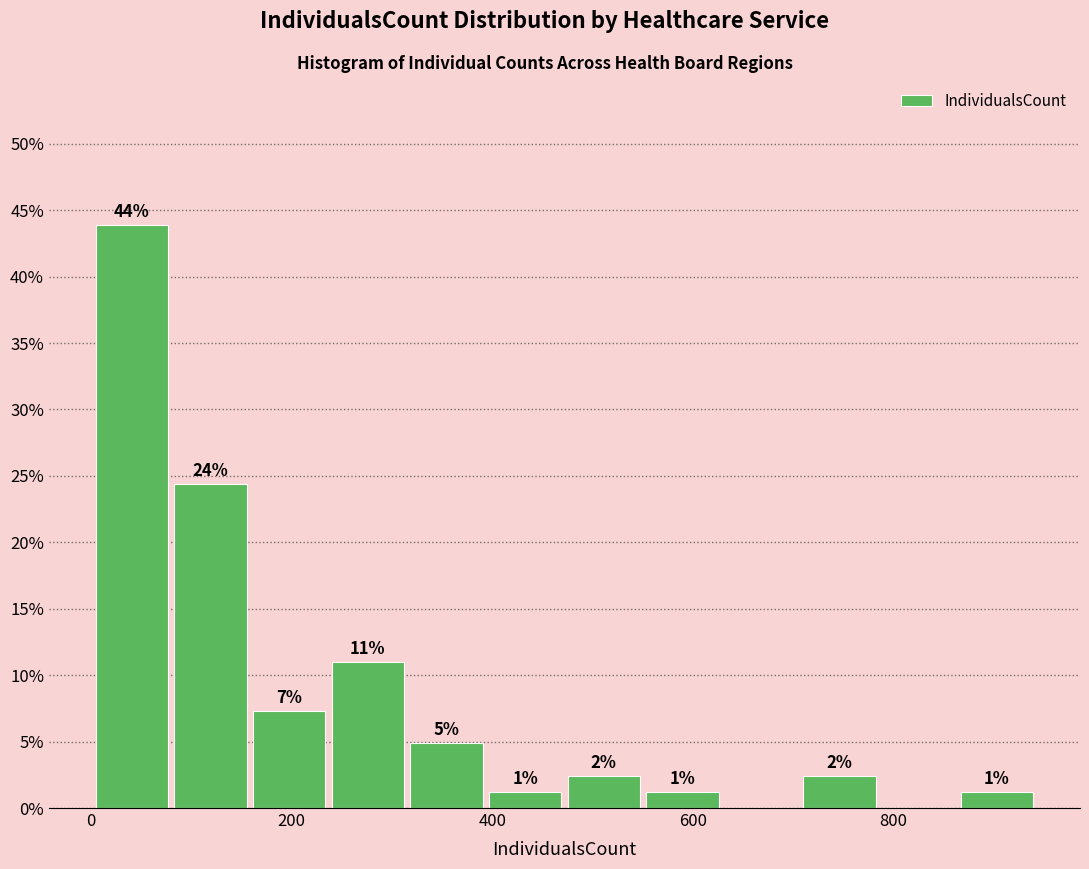

Read against the x-axis, roughly where is the centre of the tallest bar?

40